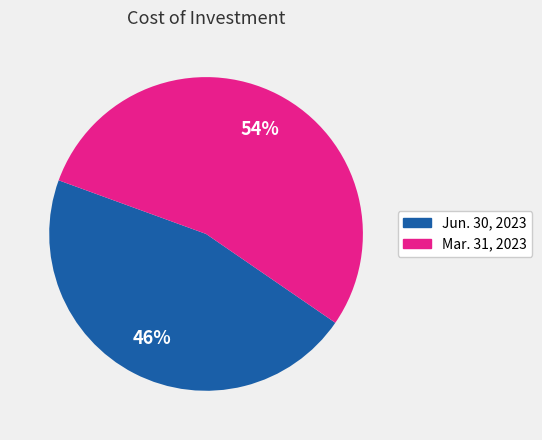

Which category has the smallest portion of the pie?

Jun. 30, 2023